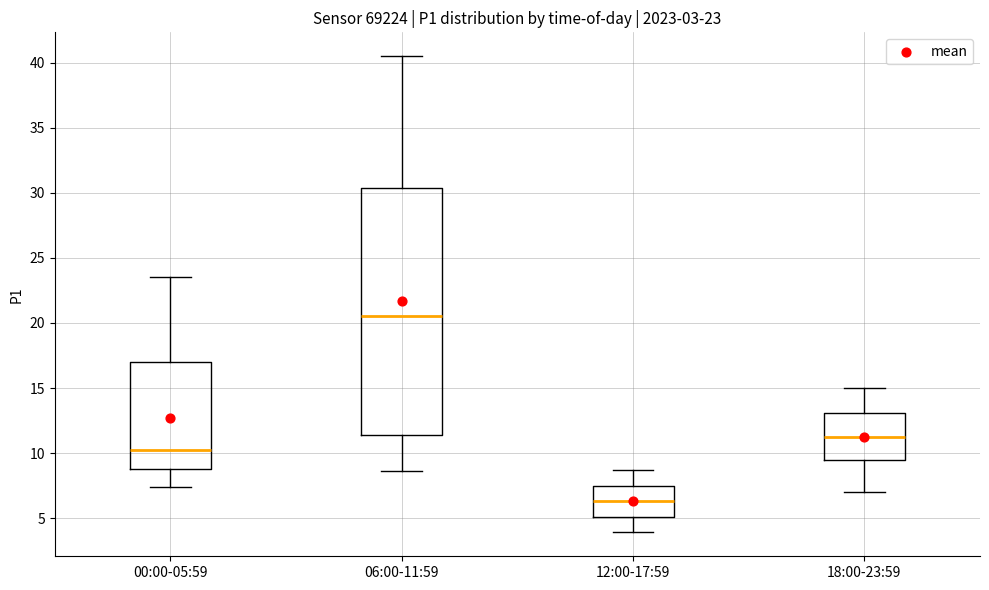

Which box has the lowest median line?

12:00-17:59